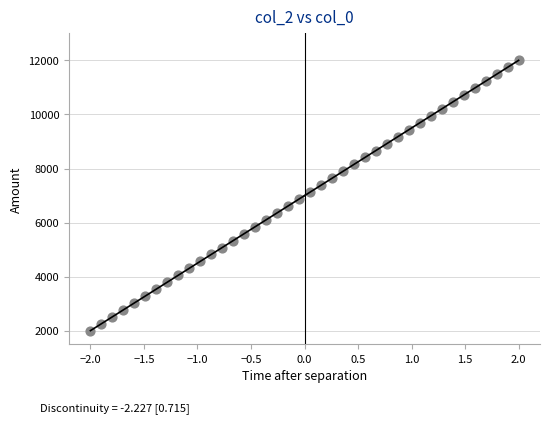

What is the range of Y values (max minus min)?

10000.0